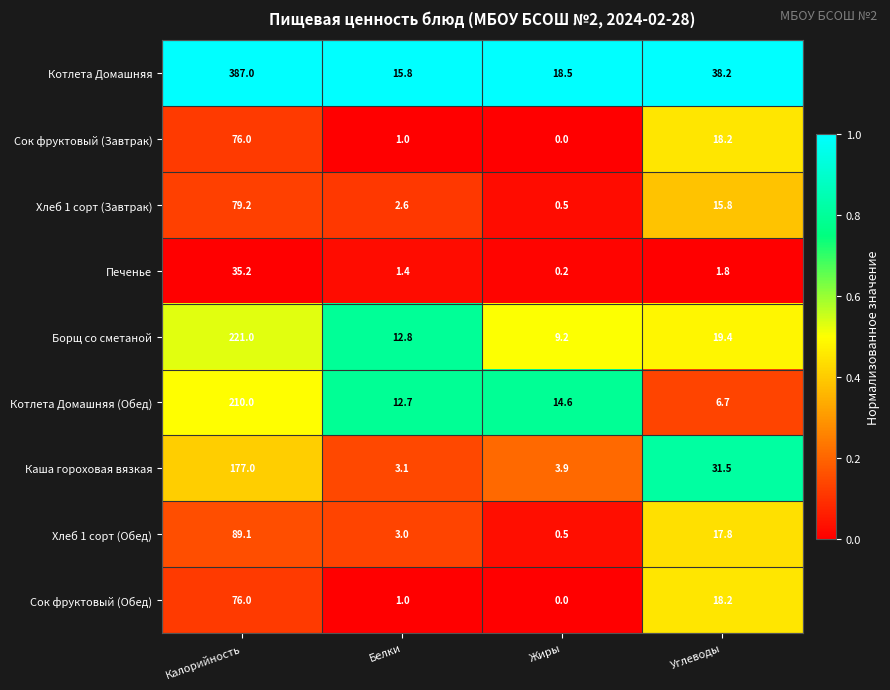

At which label does Печенье first exceed 1?

Калорийность